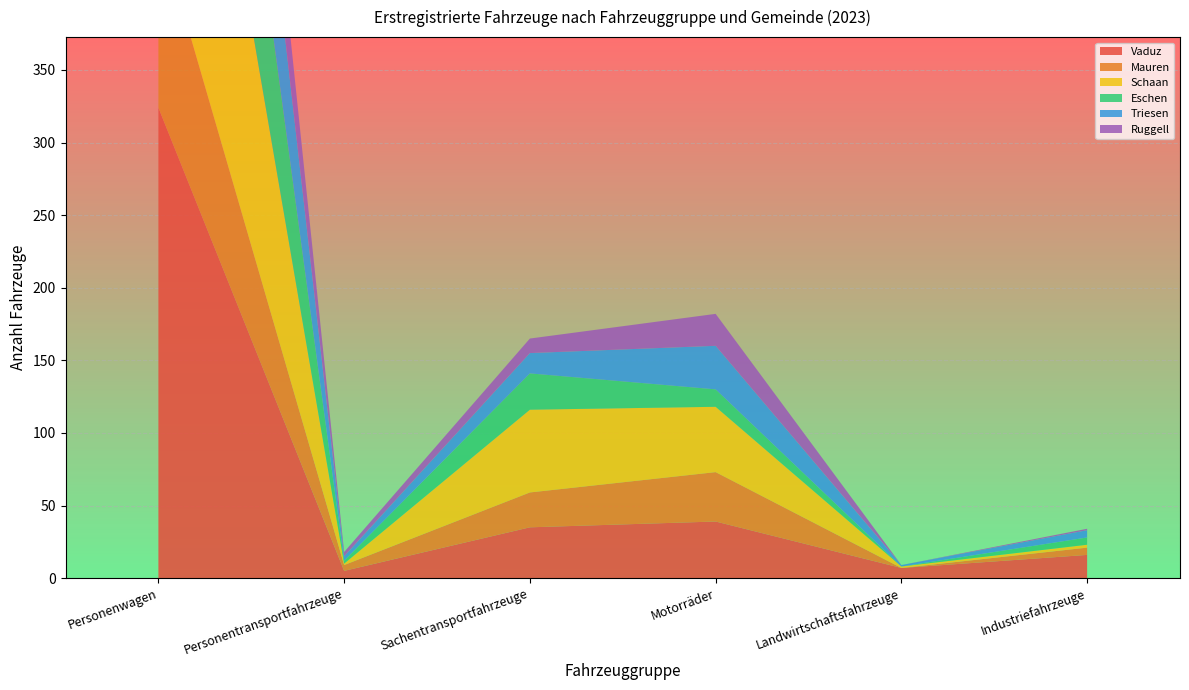

Reading left to right, list all the values displayed in this chart.

Vaduz: 324	5	35	39	7	16
Mauren: 125	4	24	34	0	5
Schaan: 305	1	57	45	1	2
Eschen: 204	2	25	12	0	5
Triesen: 181	3	14	30	1	5
Ruggell: 106	3	10	22	0	1